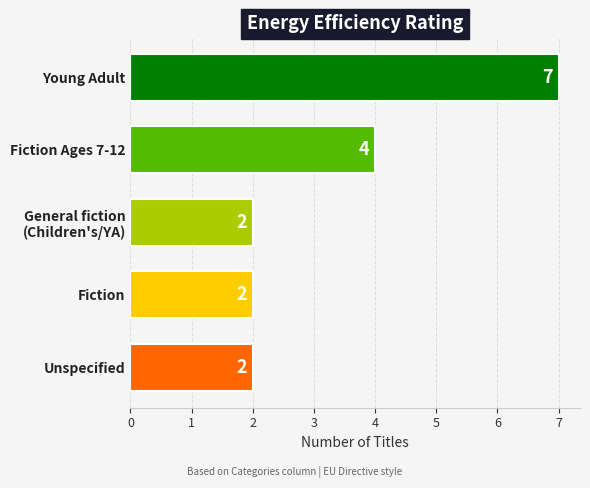

The value at Fiction is 3. True or false?

False